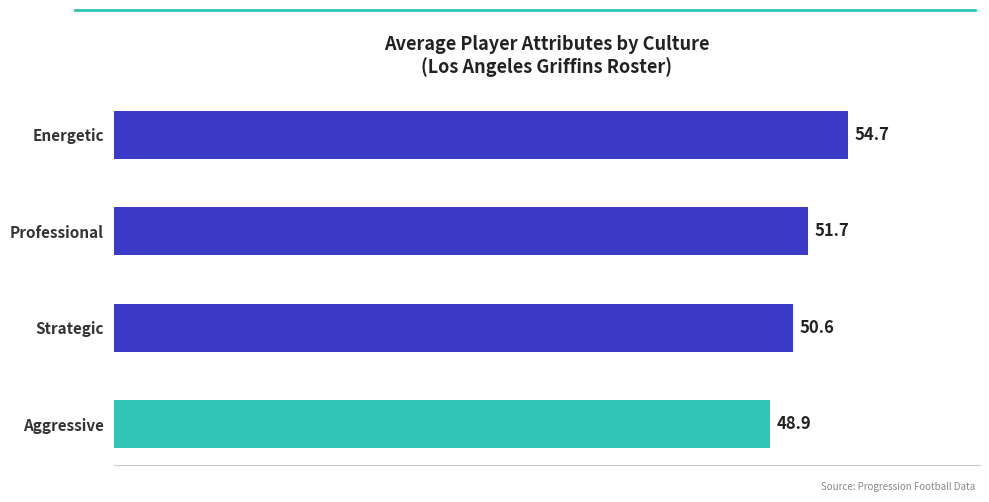

What is the greatest value displayed?

54.7